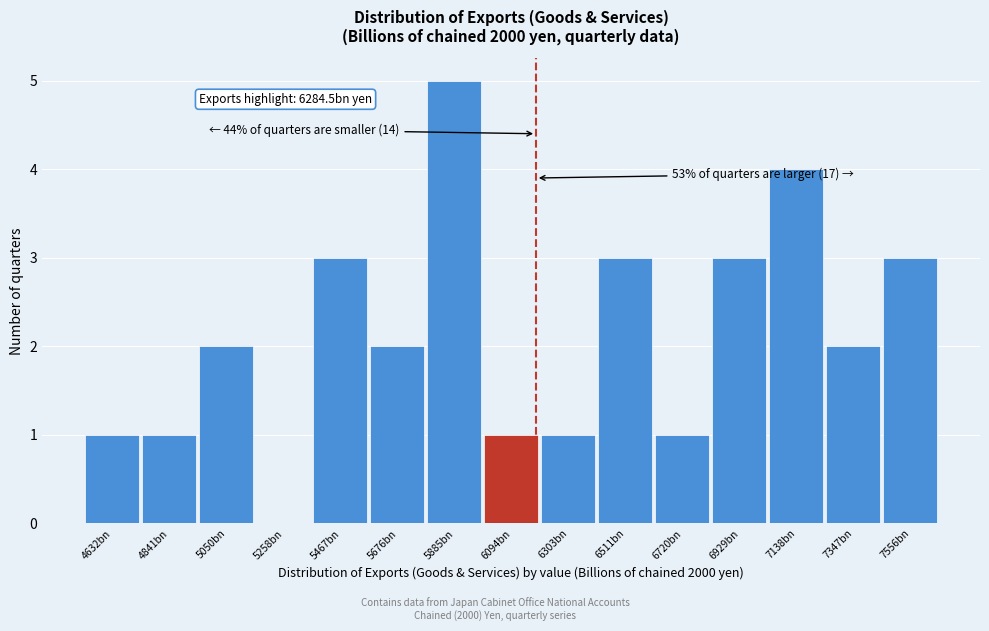

Reading left to right, list all the values displayed in this chart.

4632bn=1	4841bn=1	5050bn=2	5258bn=0	5467bn=3	5676bn=2	5885bn=5	6094bn=1	6303bn=1	6511bn=3	6720bn=1	6929bn=3	7138bn=4	7347bn=2	7556bn=3